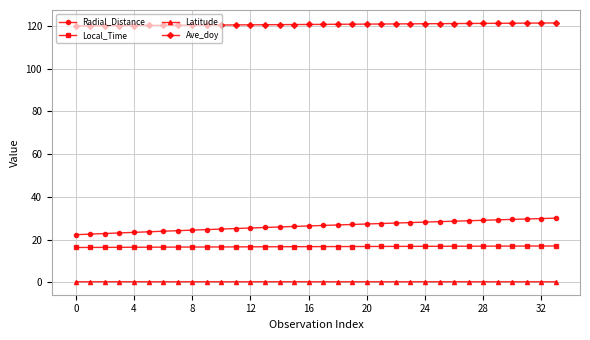

What is the smallest value displayed?

0.3